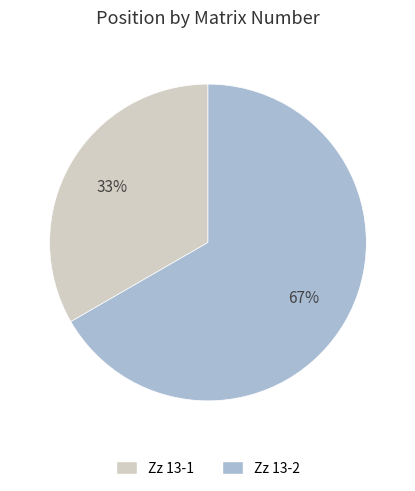

Is it true that Zz 13-2 is 79% of the pie?

False